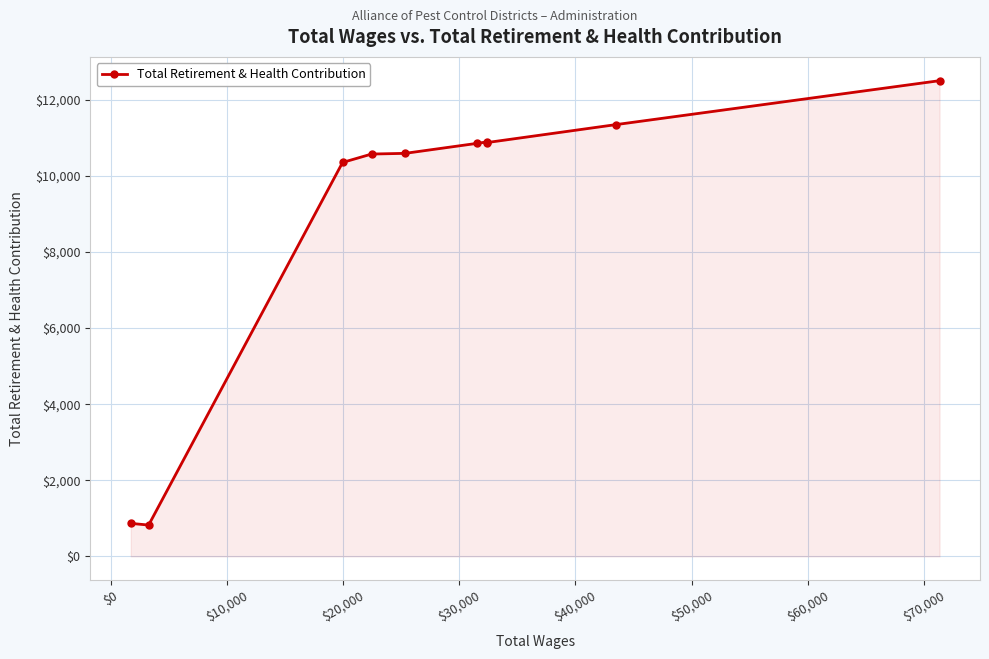

What is the value of the 4th point from the left?

10573